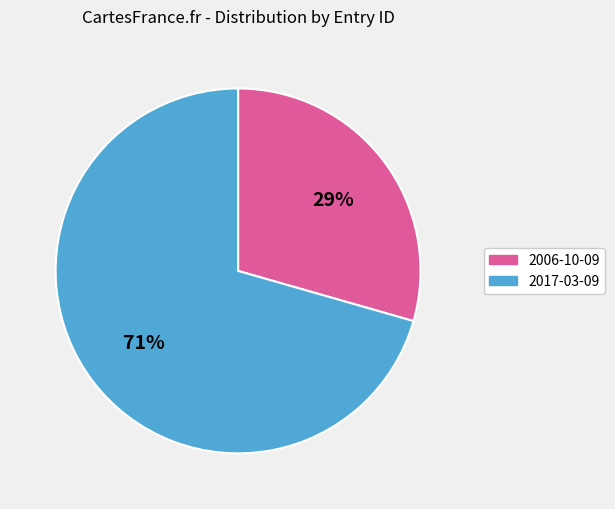

To the nearest percent, what is the combined percentage of 2006-10-09 and 2017-03-09?

100%